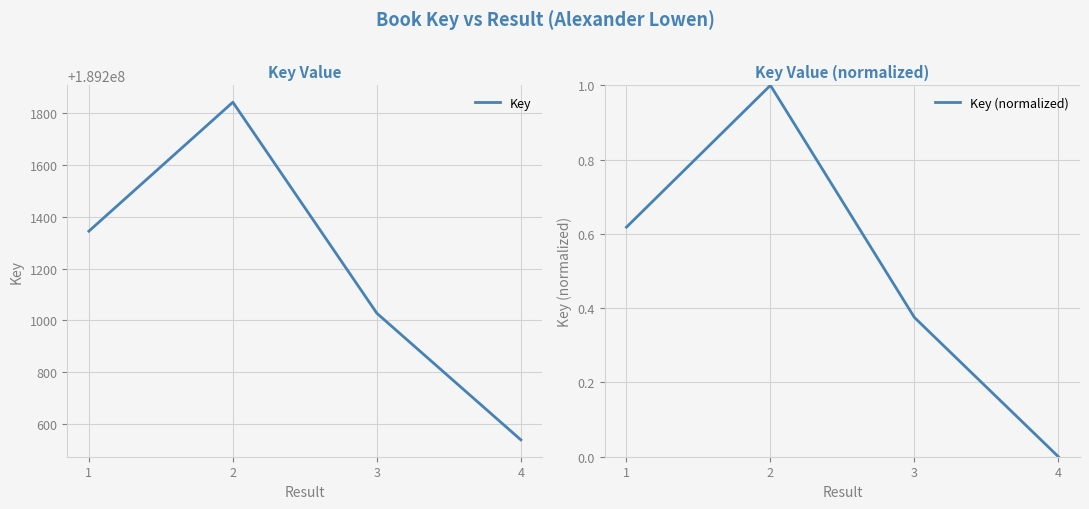

True or false: Key (normalized) has more than 1 interior local peaks.

False